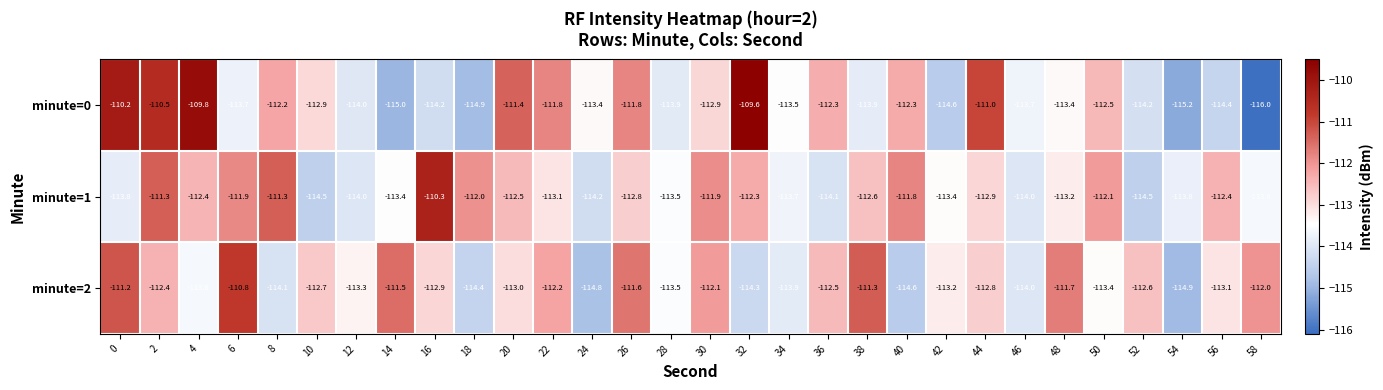

What is the approximate value of minute=1 at 40?

-111.8